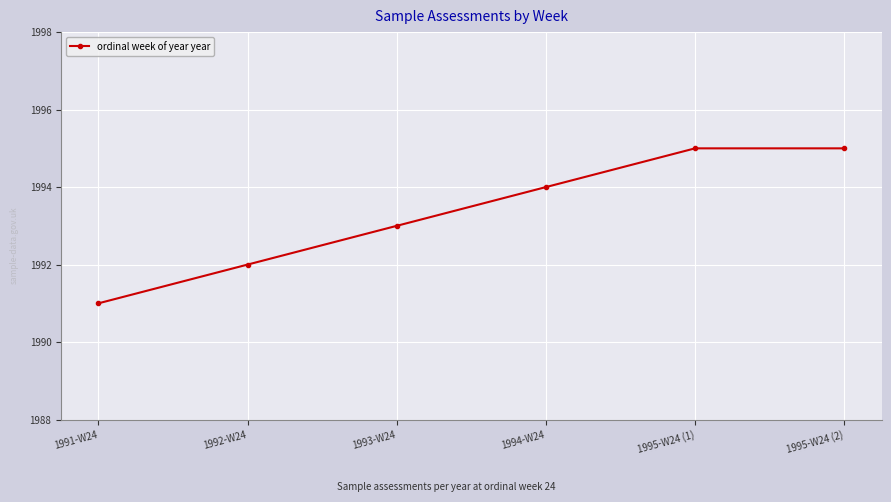

Which category has the lowest value across all series?

1991-W24